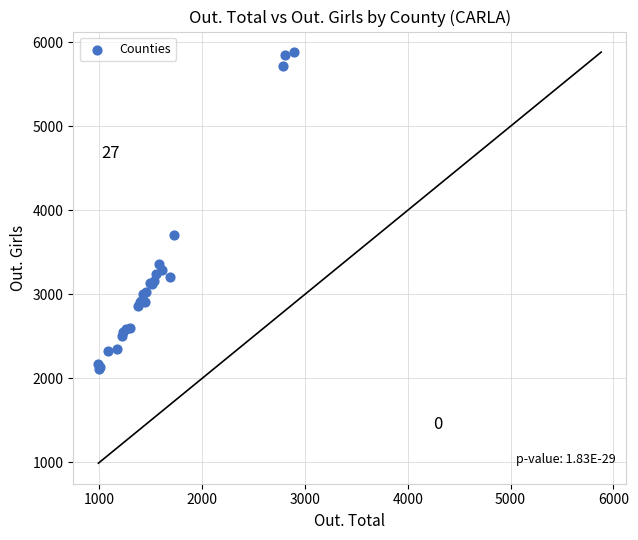

What Y value in the scatter plot is closest to 3998?

3704